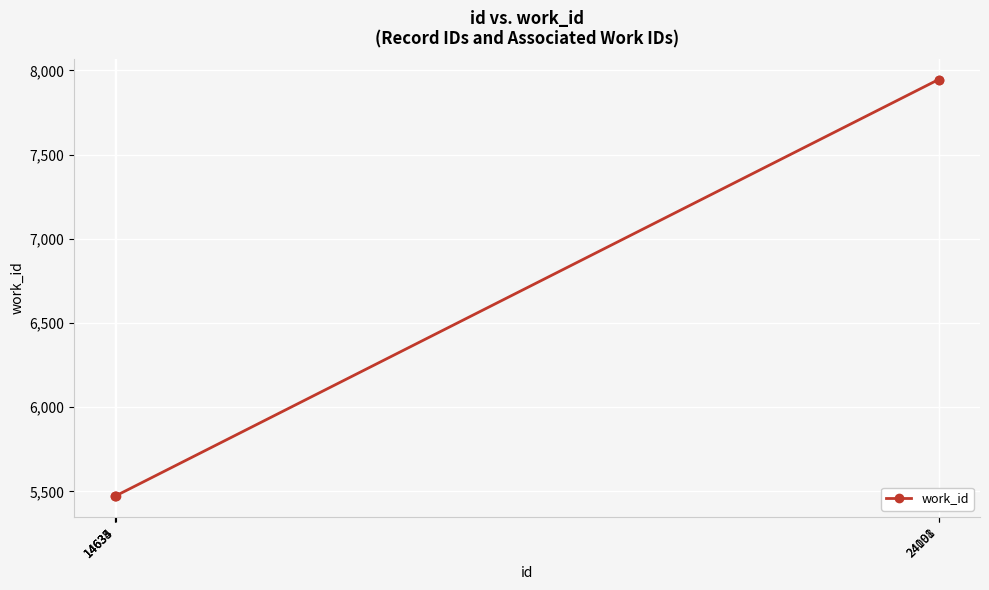

What is the greatest value displayed?

7946